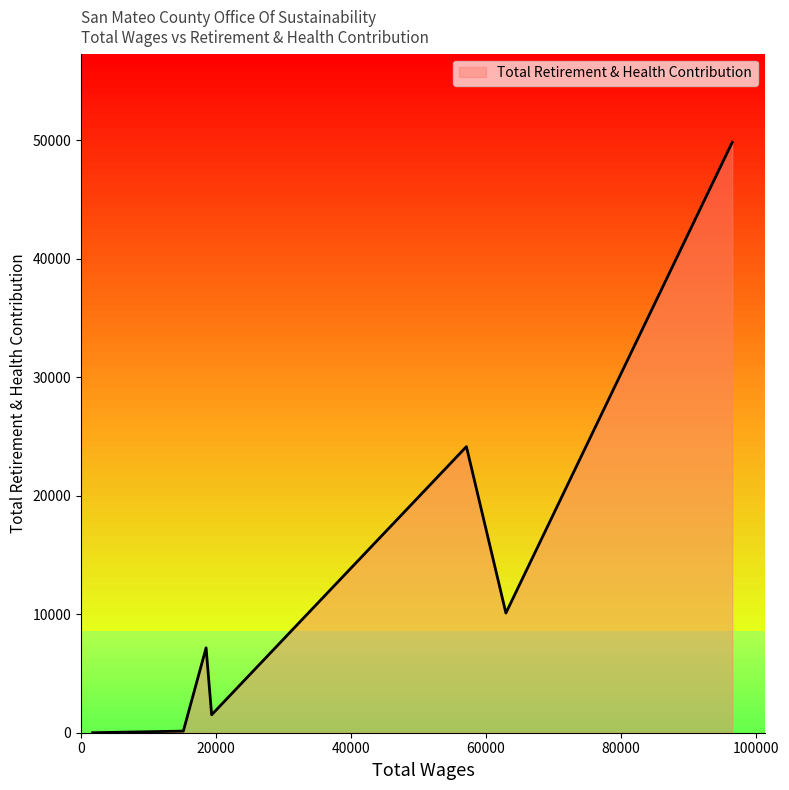

True or false: the data has more than 2 interior local peaks.

False